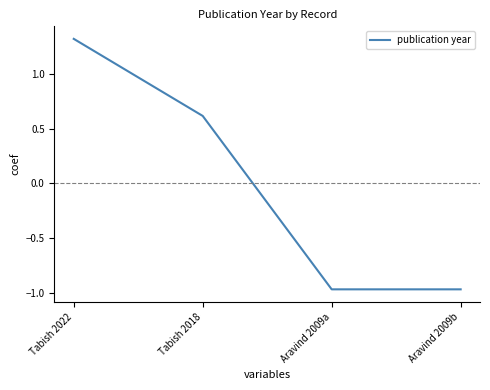

What value does the data have at Tabish 2018?

0.6